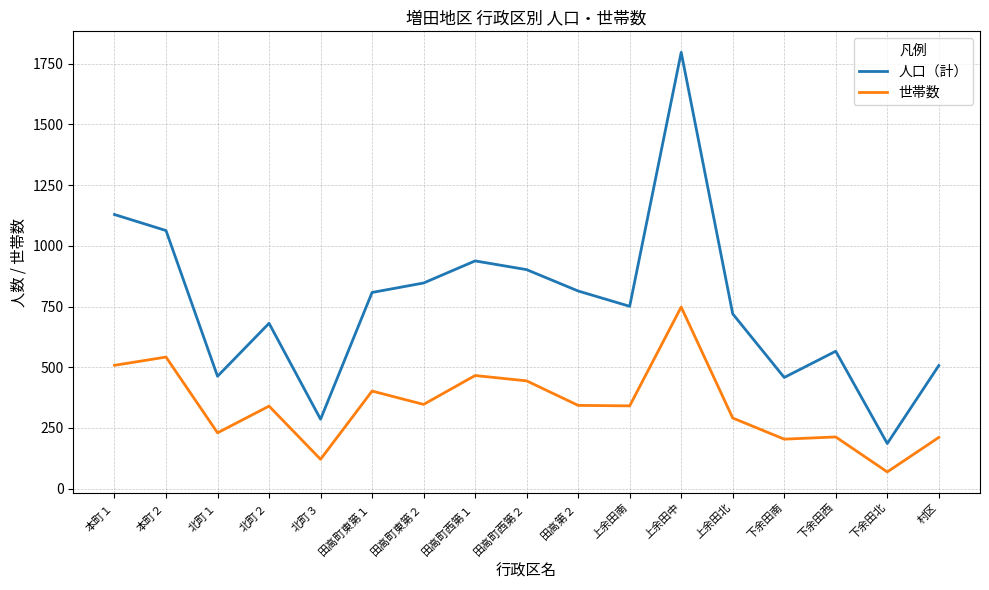

Rank the series by their average value, from lowest to highest.

世帯数, 人口（計）